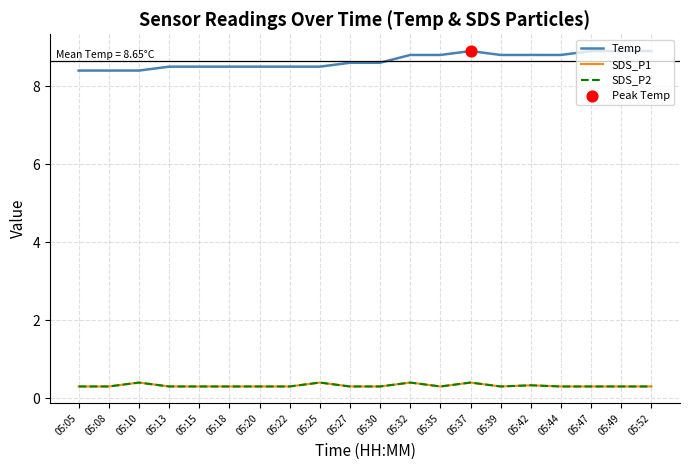

At which category is the sum across all series the highest?

05:37